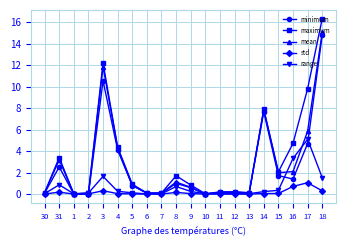

Which series has the largest range (max minus min)?

maximum